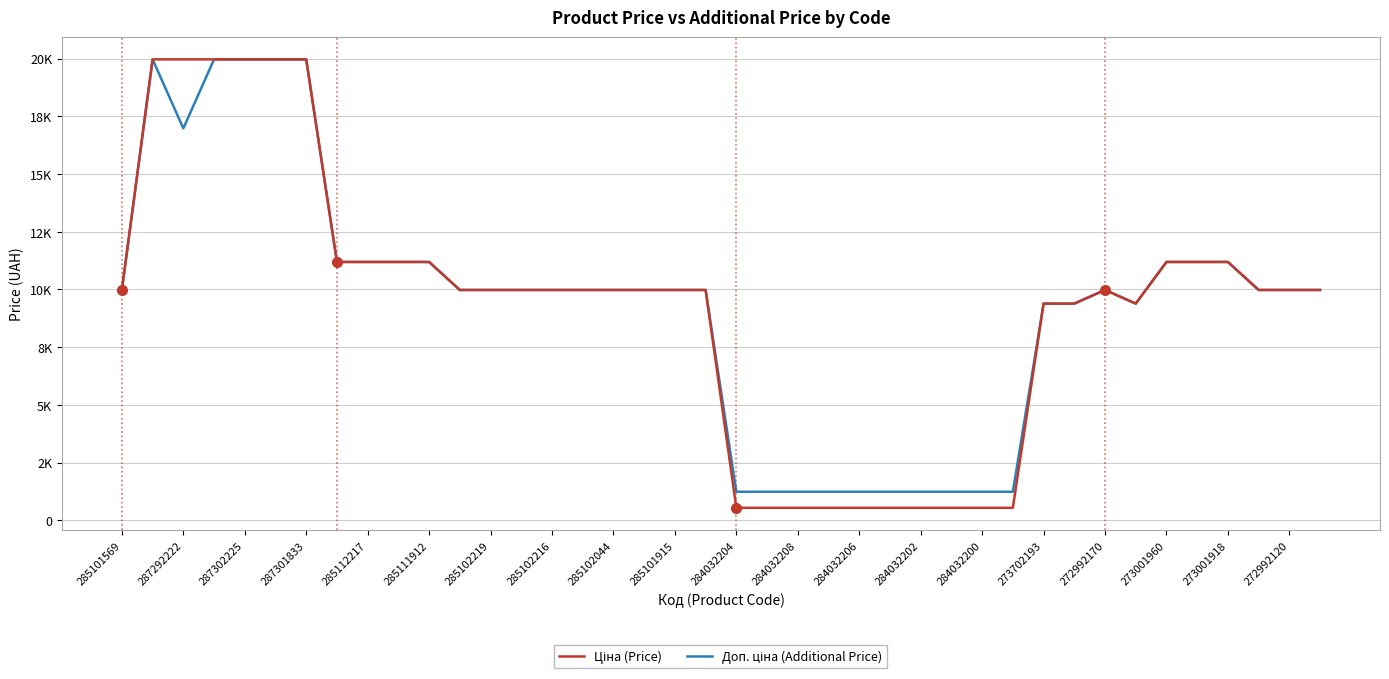

Which category has the highest value across all series?

287292222